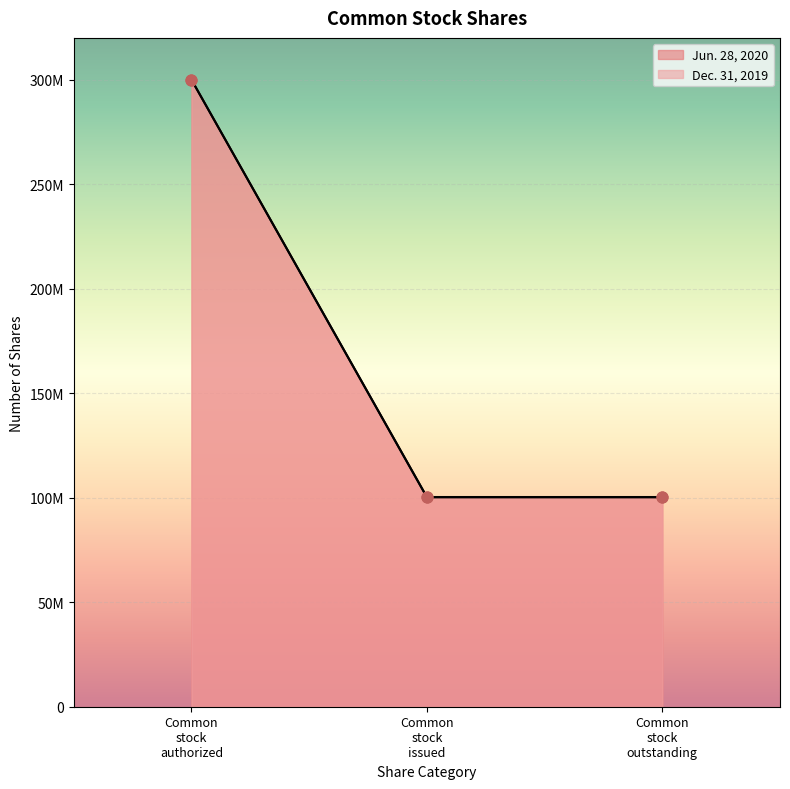

At which category is the sum across all series the highest?

Common stock authorized